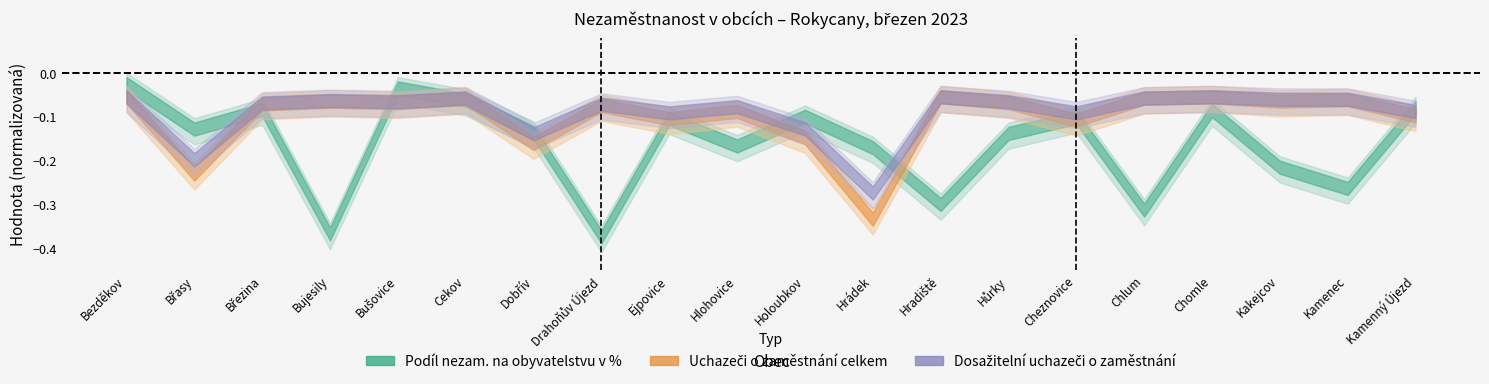

How many lines are shown in the chart?

3